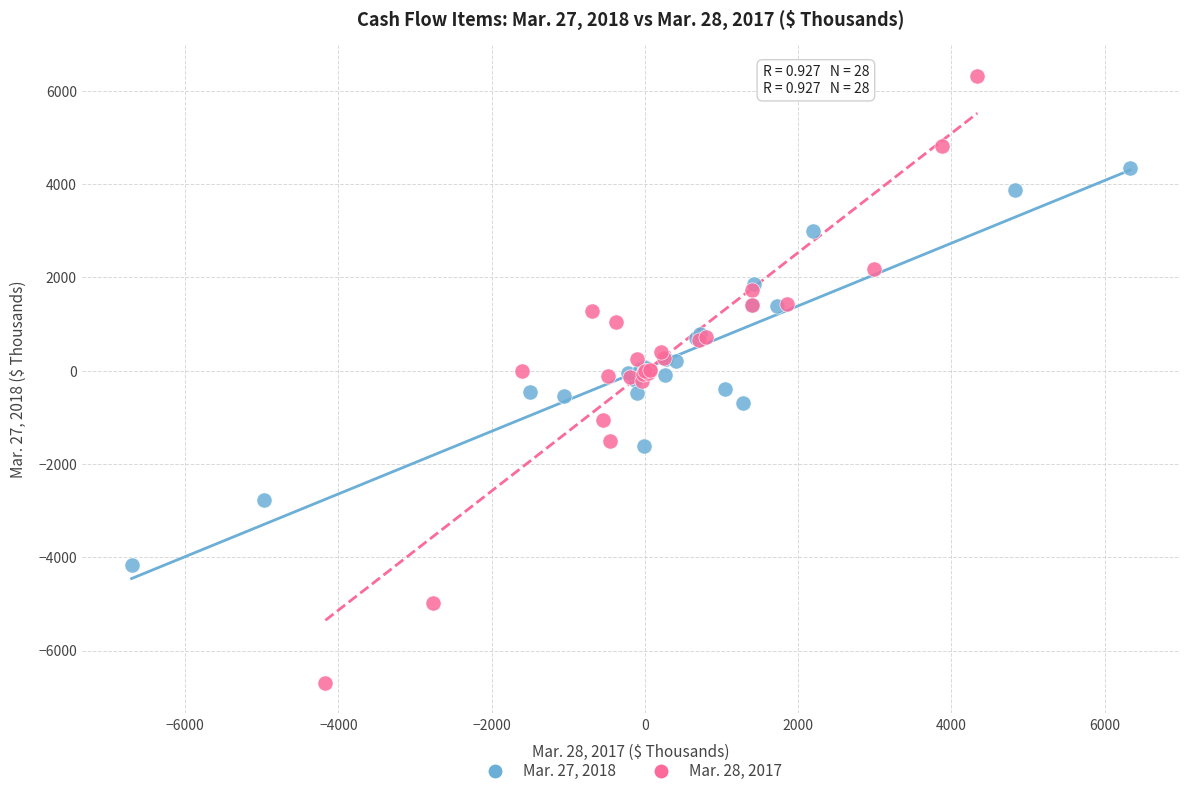

Which series has the largest Y range (max minus min)?

Mar. 28, 2017